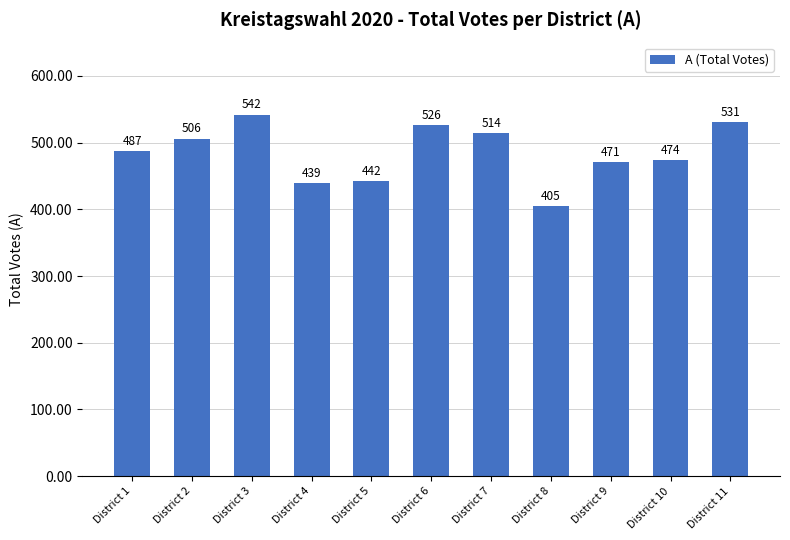

True or false: the data shows 345 at District 6.

False